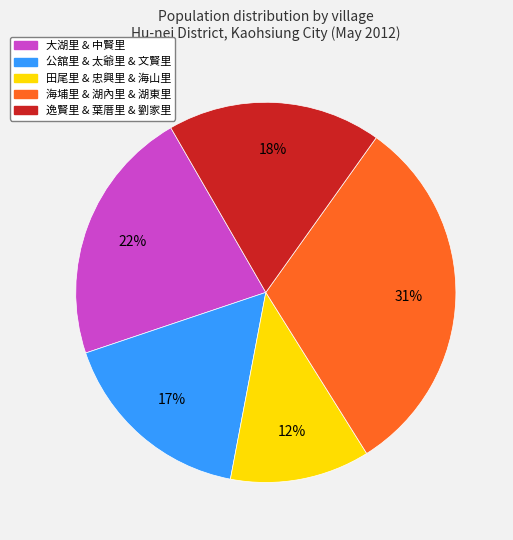

Is there any slice that represents more than half of the pie?

No